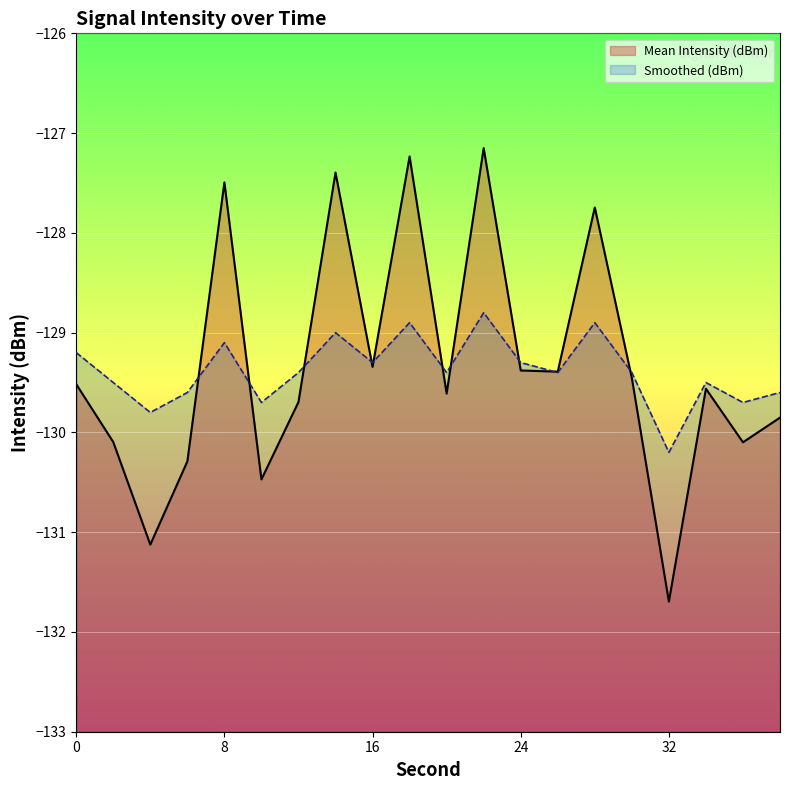

What is the value of the Mean Intensity (dBm) point at the 15th from the left?

-127.7